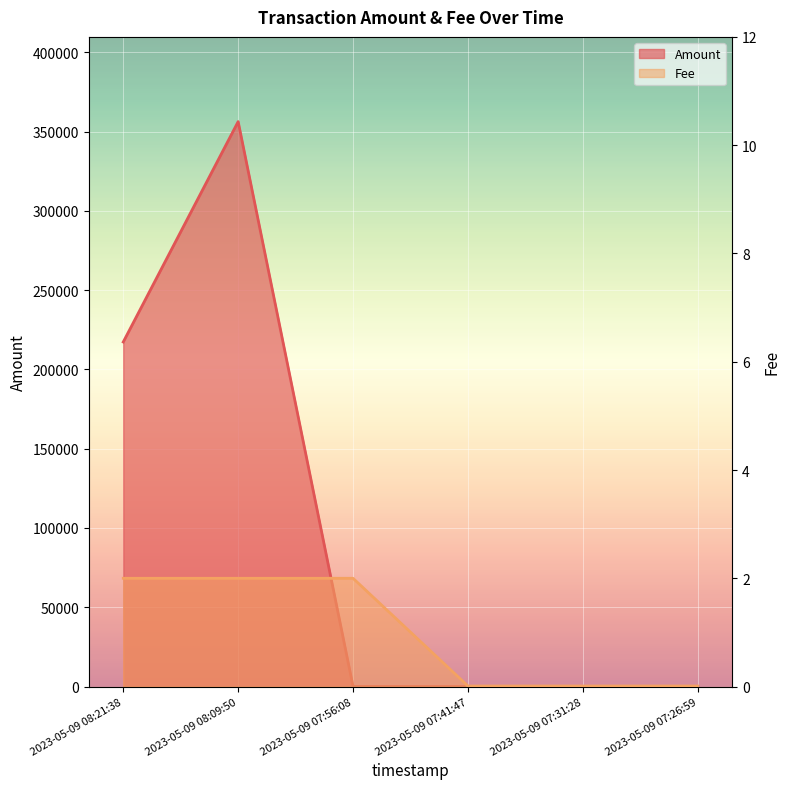

What is the approximate value of Amount at 2023-05-09 08:21:38?

217277.0